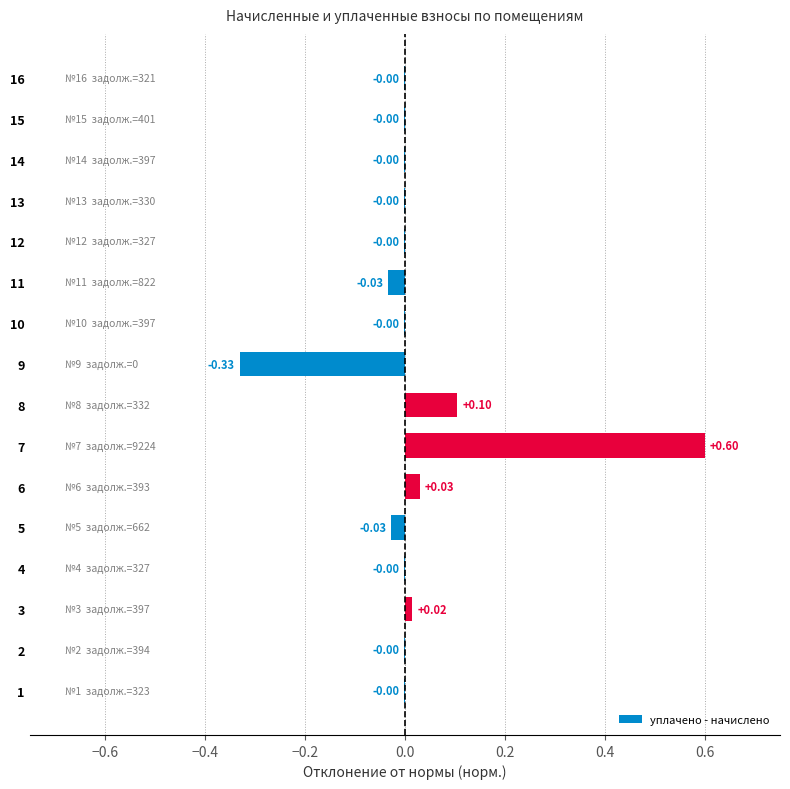

What is the change in value from 3 to 7?

+0.6